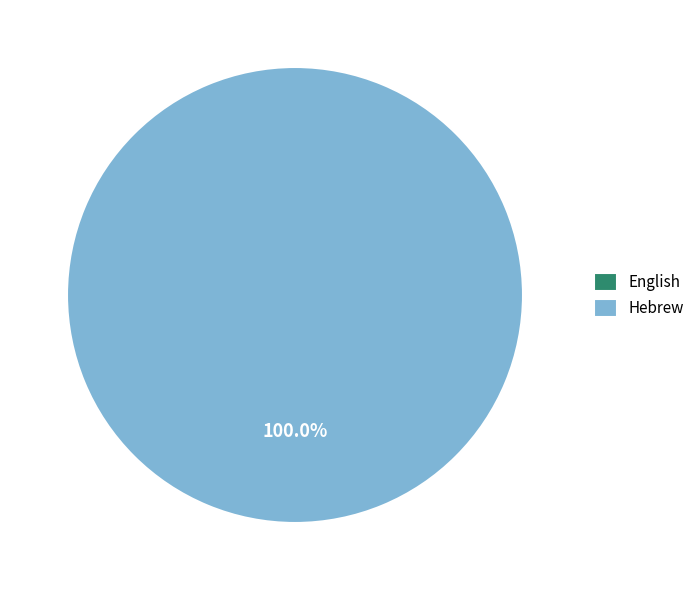

What is the change in value from English to Hebrew?

+1